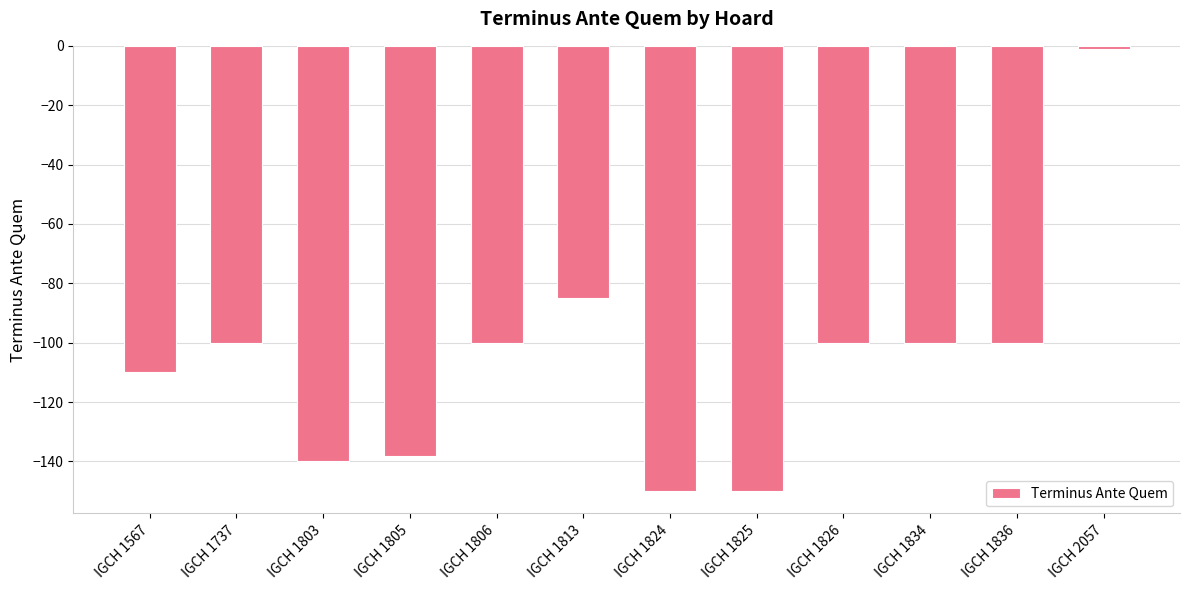

What is the value of the 8th bar from the left?

-150